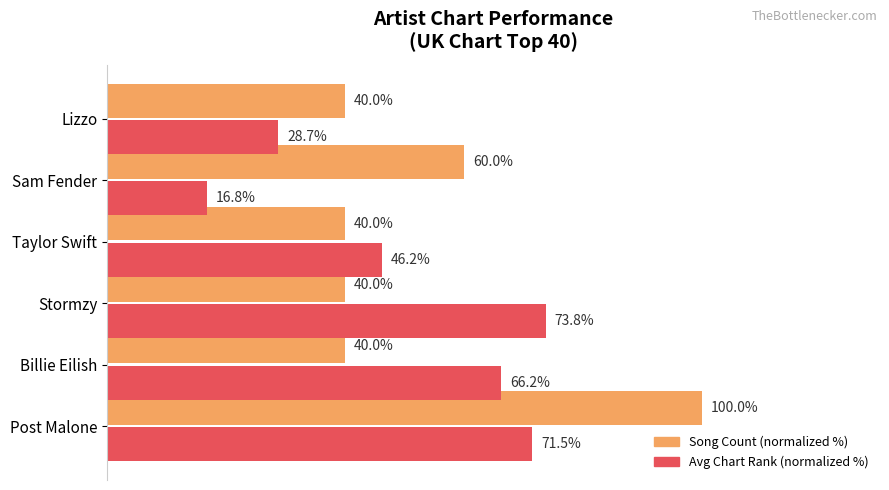

Rank the series by their maximum value, from lowest to highest.

Avg Chart Rank (normalized %), Song Count (normalized %)